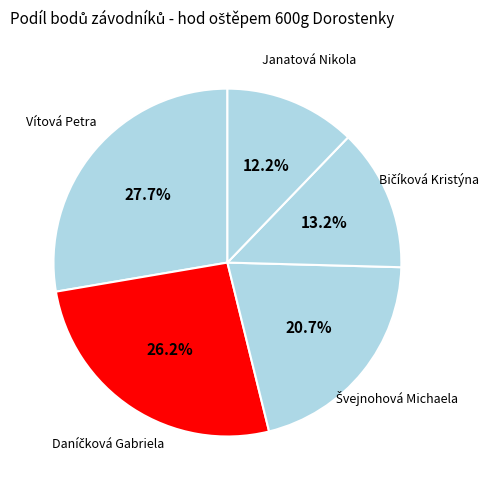

Does Janatová Nikola represent more than half of the total?

No